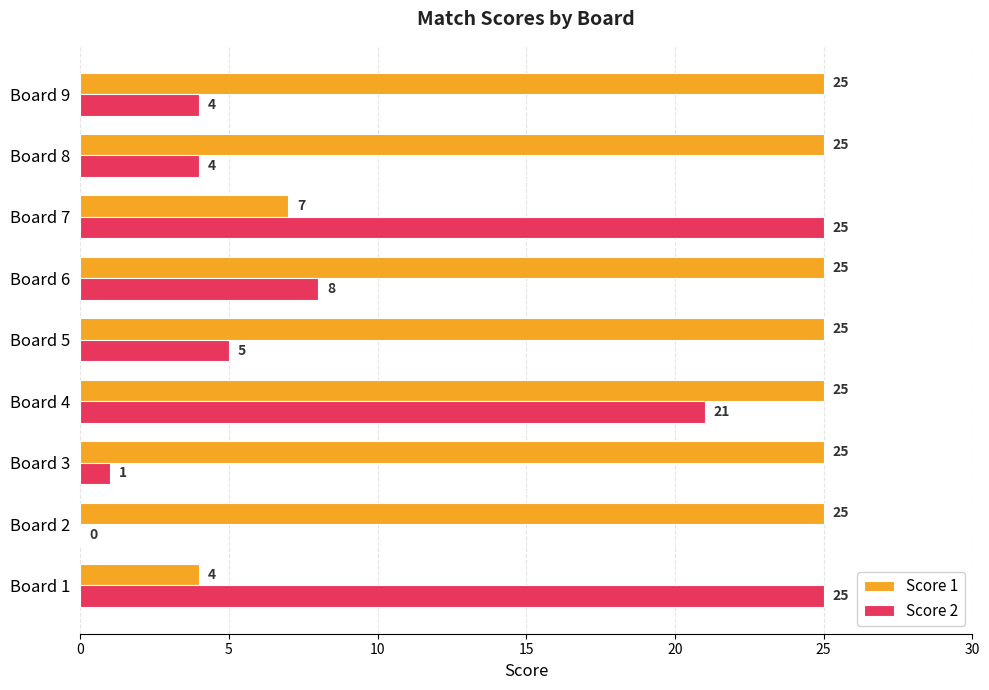

Which series has the largest range (max minus min)?

Score 2